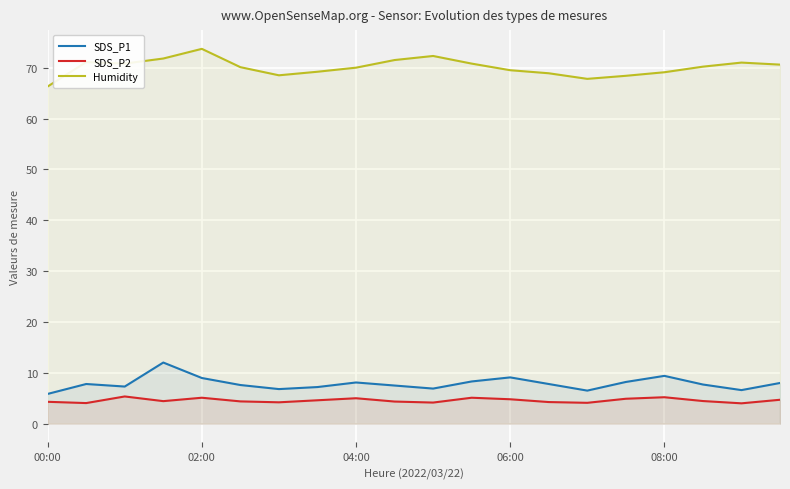

Rank the series by their maximum value, from highest to lowest.

Humidity, SDS_P1, SDS_P2